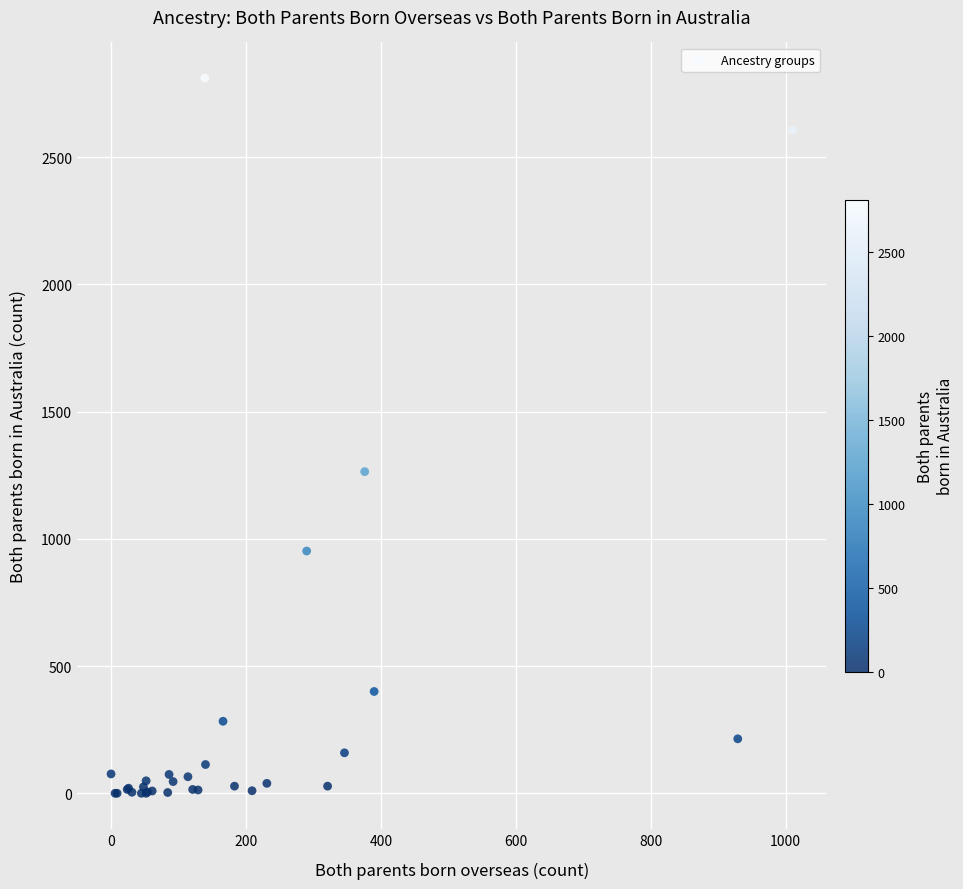

What Y value in the scatter plot is closest to 1405?

1264